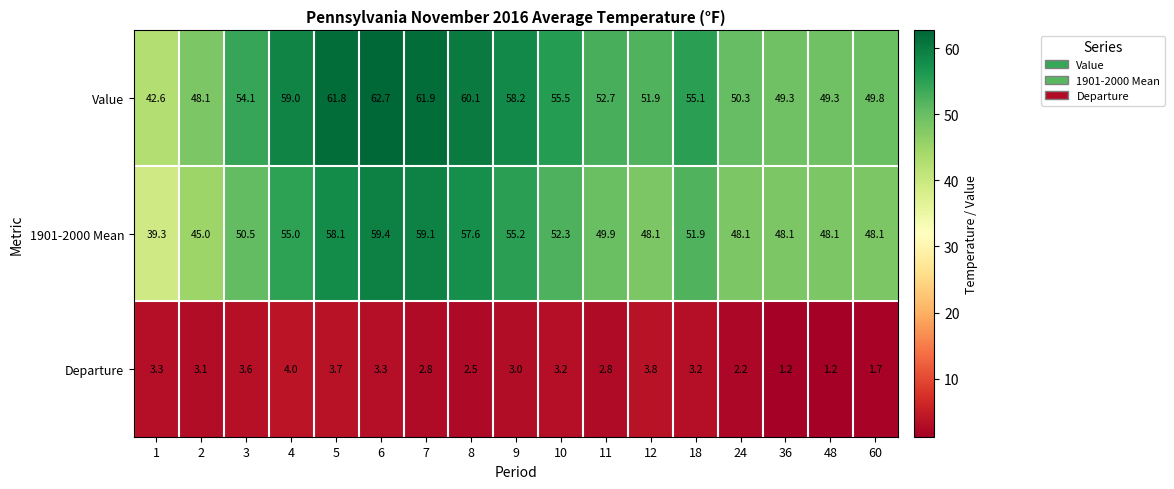

Where does the 1901-2000 Mean series first go above 50?

3